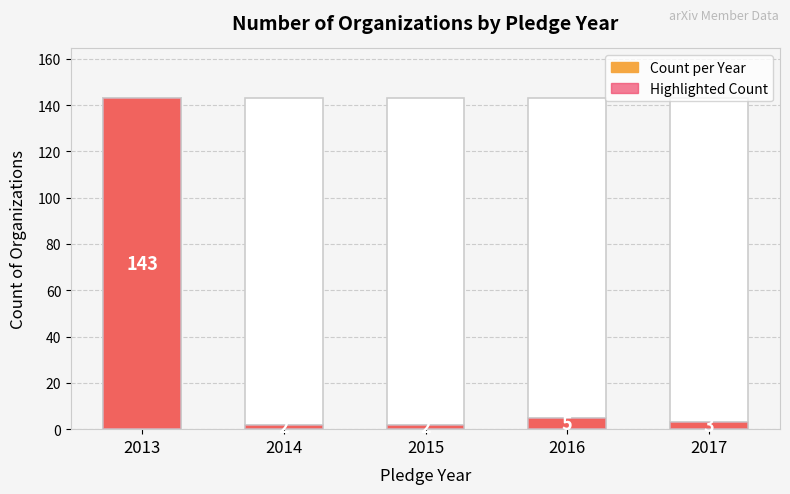

How many distinct data groups are displayed?

1